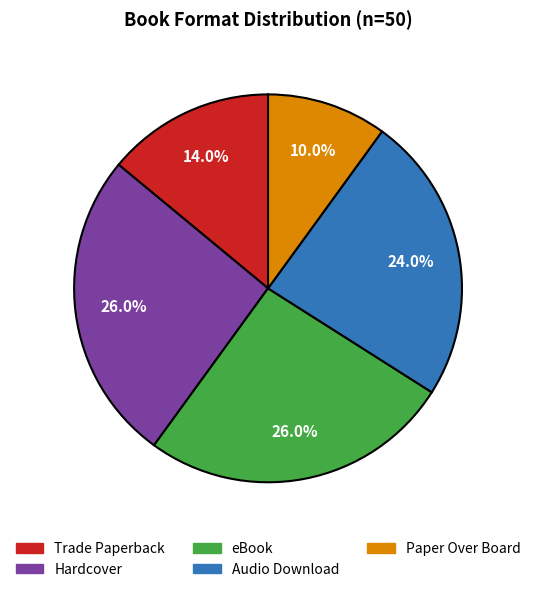

What is the smallest slice in the pie chart?

Paper Over Board